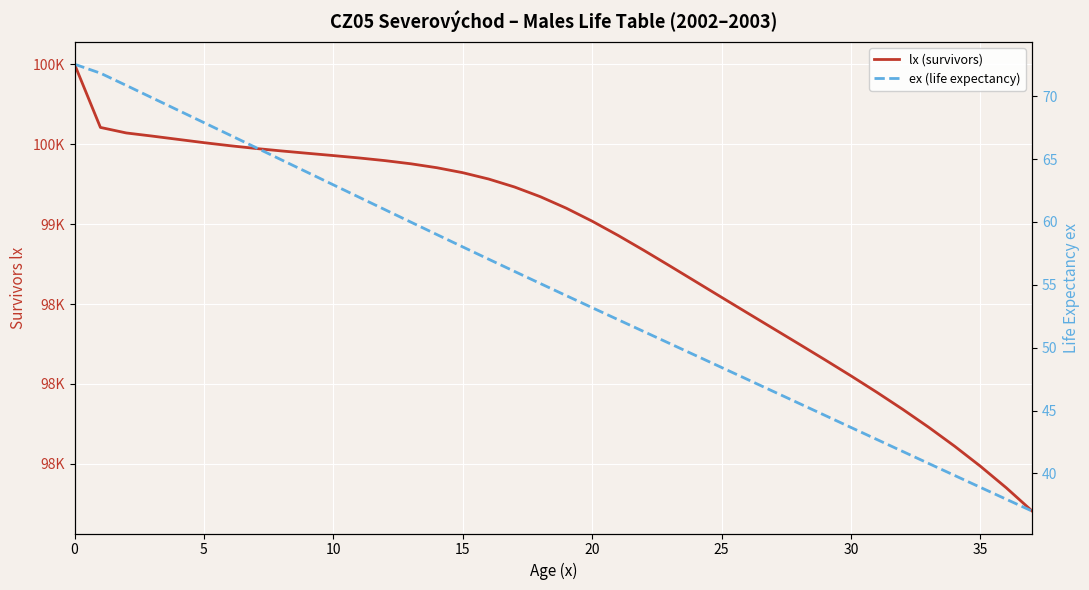

Which series has the largest range (max minus min)?

lx (survivors)